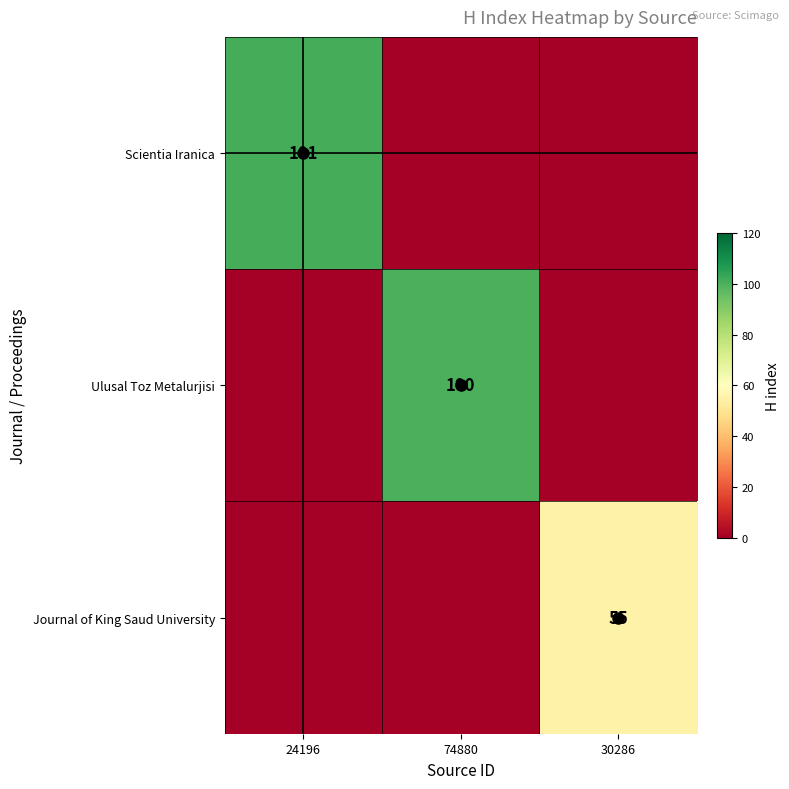

What is the maximum value for Ulusal Toz Metalurjisi?

100